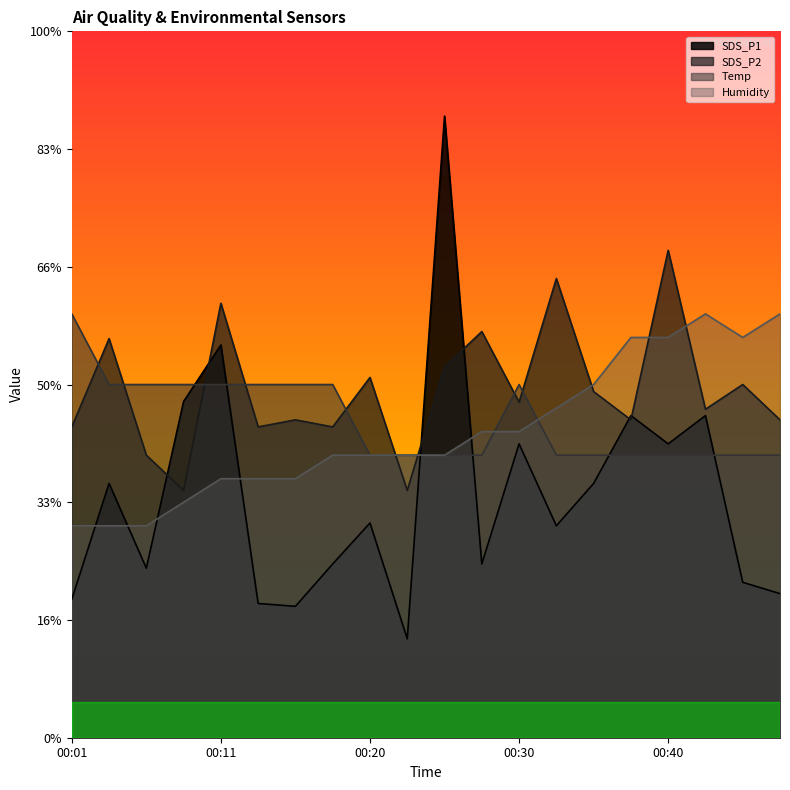

True or false: Humidity and SDS_P2 cross at least once.

True